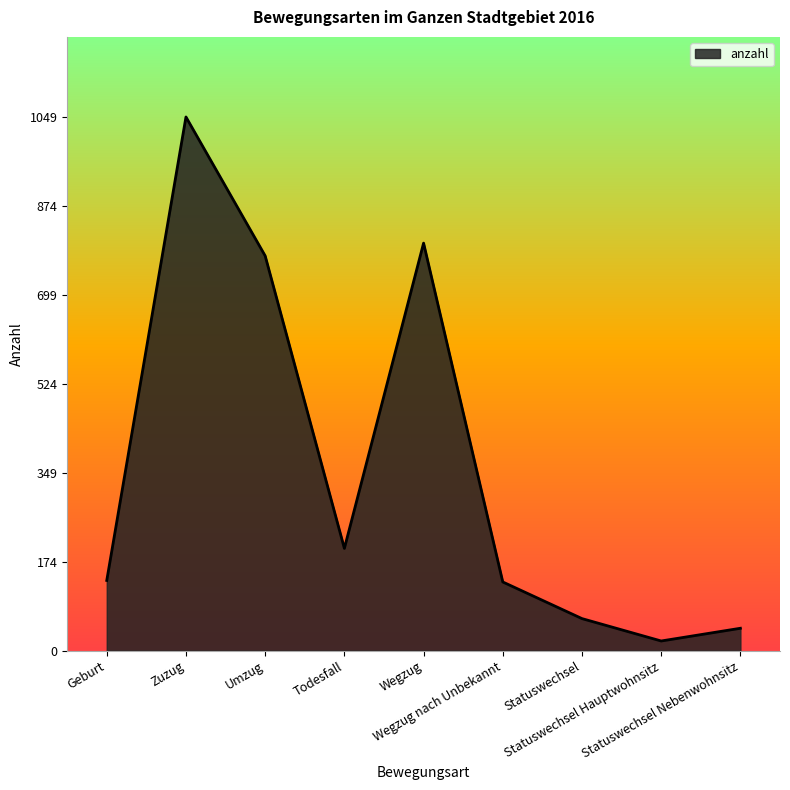

How many lines are shown in the chart?

1